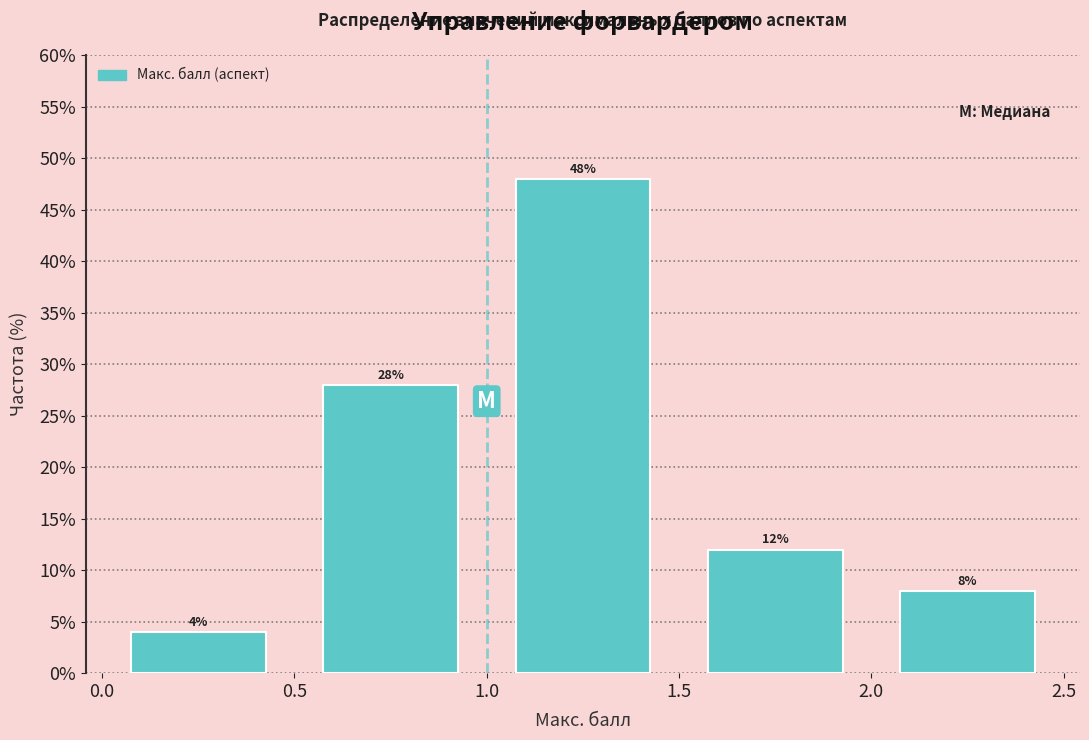

How tall is the bar that spans 1.5 to 2.0 on the x-axis?

12